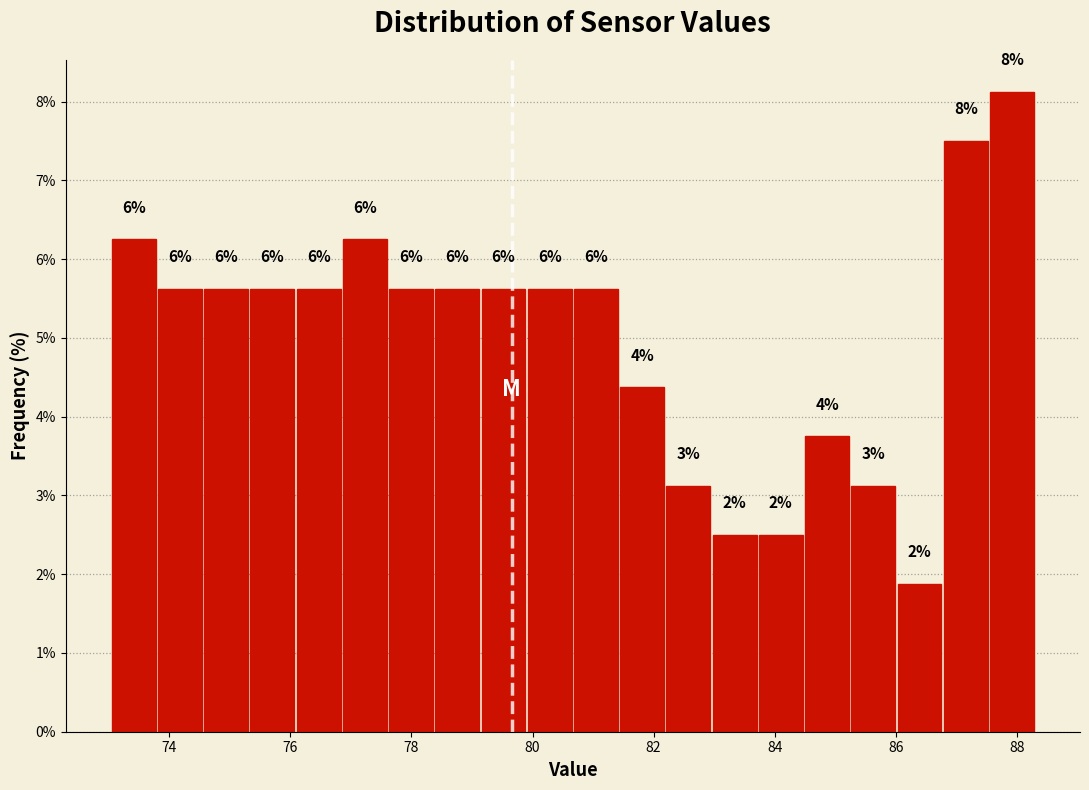

Around what value on the x-axis is the tallest bar? Give the approximate position of its centre, as read against the axis.

88.0